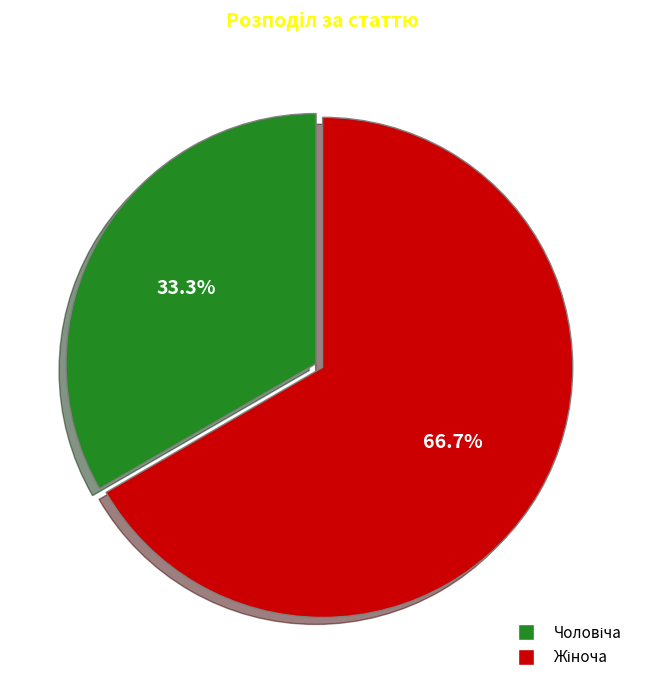

What is the ratio of the value at Чоловіча to the value at Жіноча?

0.5